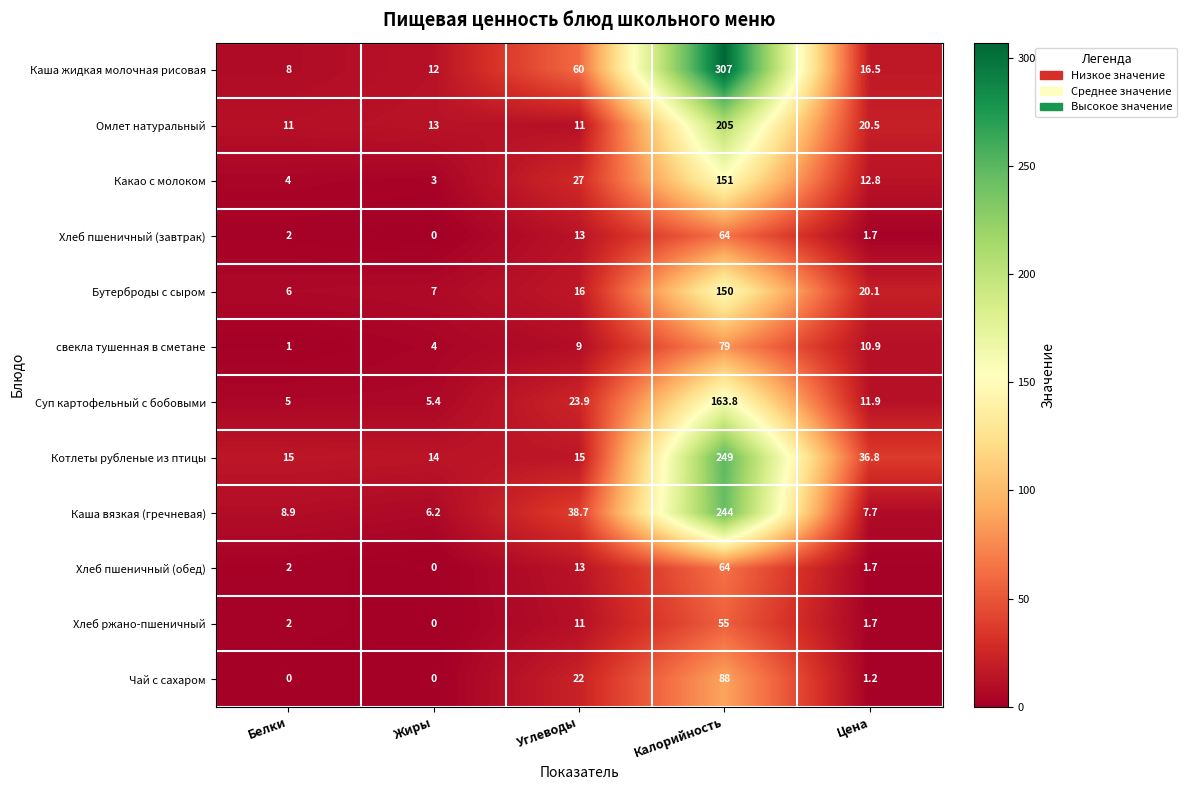

What is the greatest value displayed?

307.0